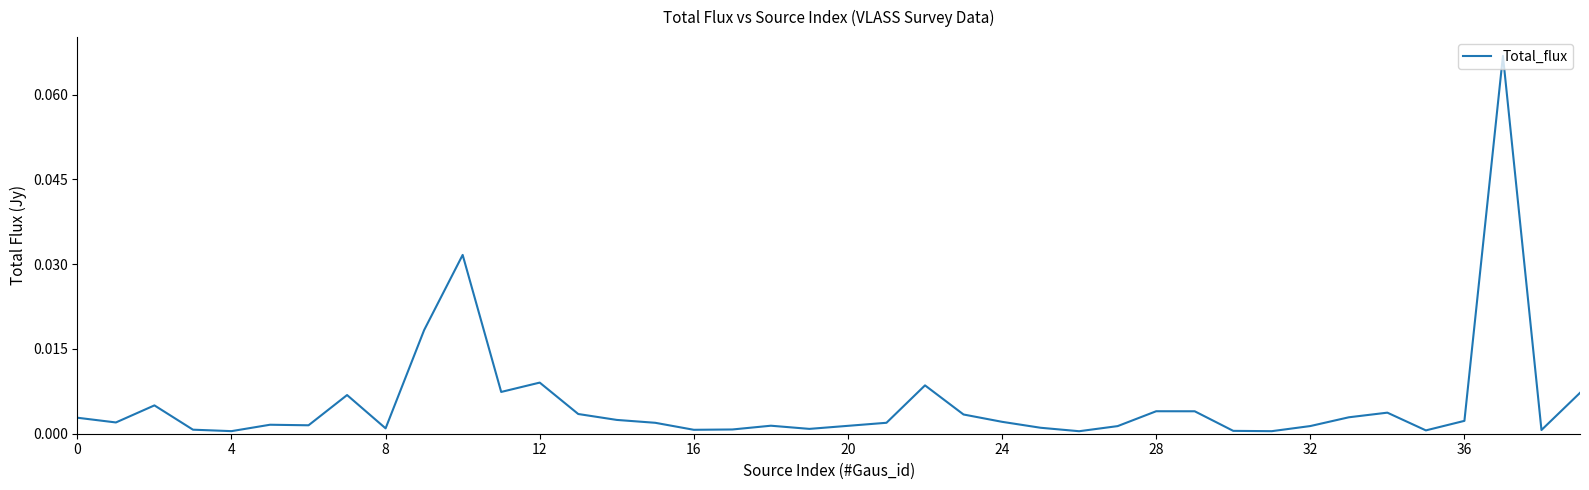

Does the chart have visible grid lines?

No